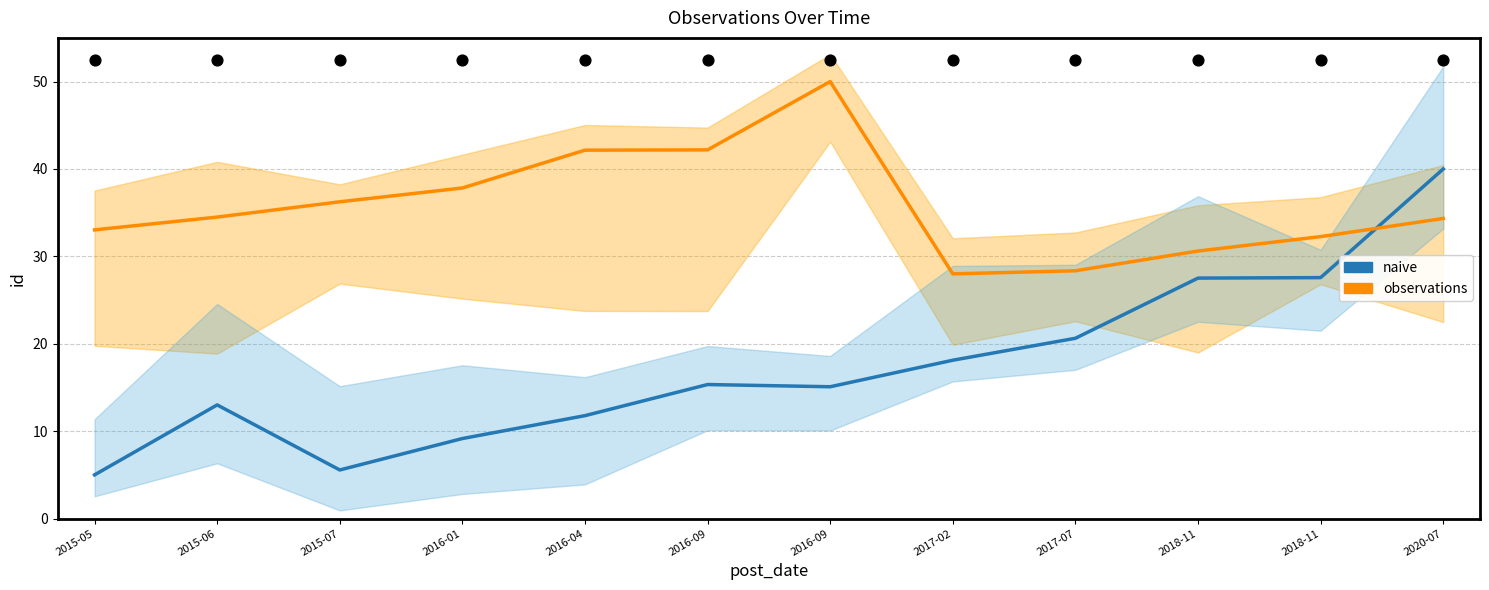

Which series contains the lowest Y value?

naive